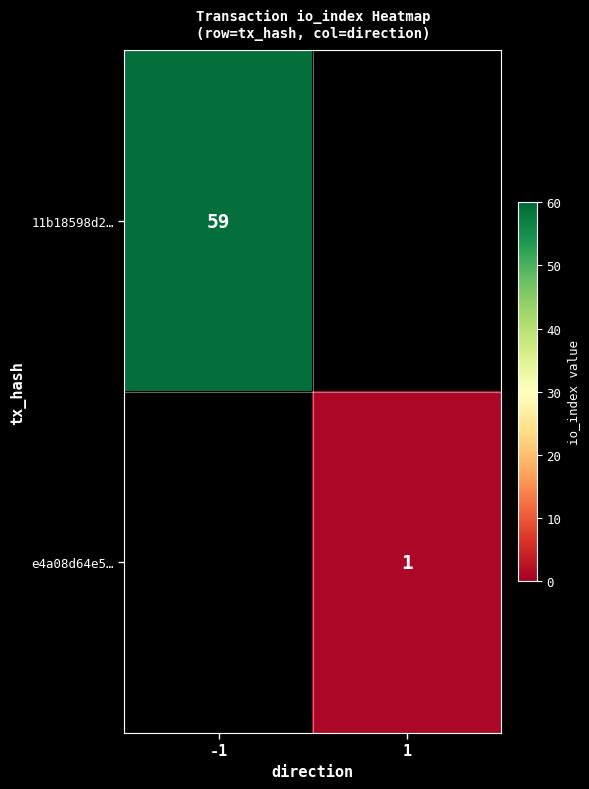

Is it true that 11b18598d2… equals 59 at -1?

True